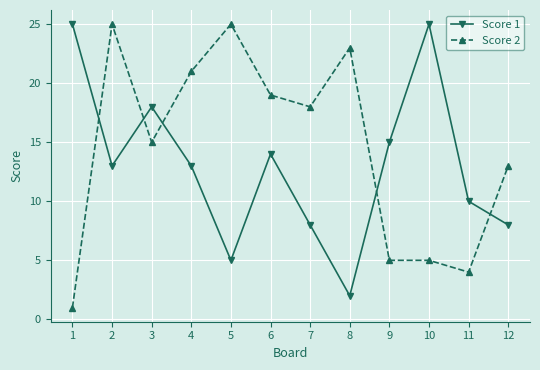

How many distinct data groups are displayed?

2